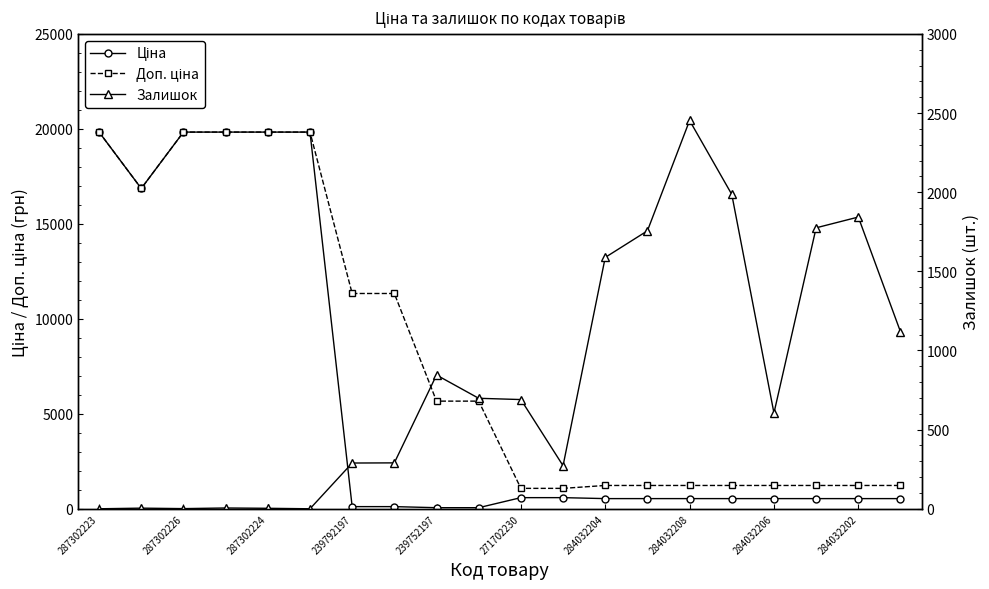

What are all the series names shown in the legend?

Ціна, Доп. ціна, Залишок